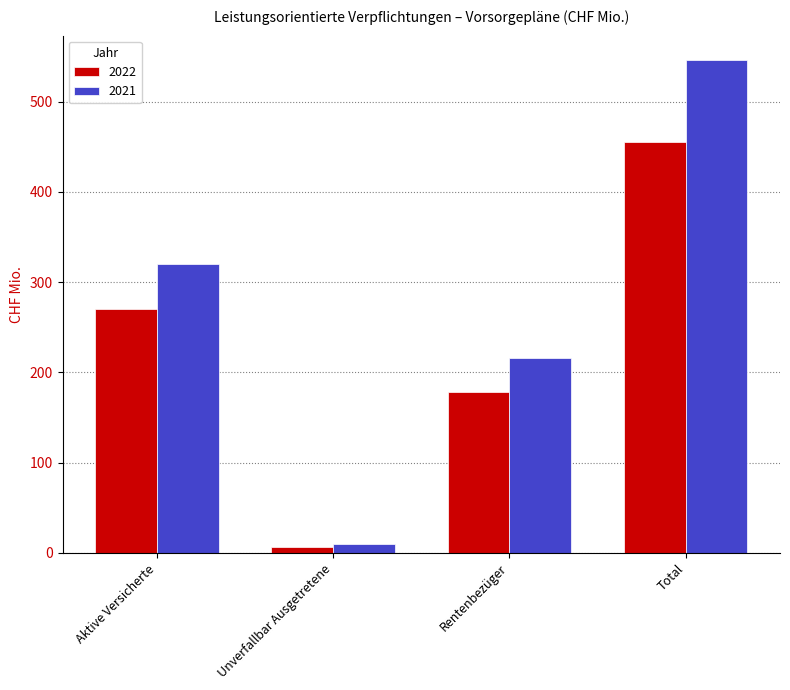

Between Aktive Versicherte and Total, which series saw the biggest shift?

2021